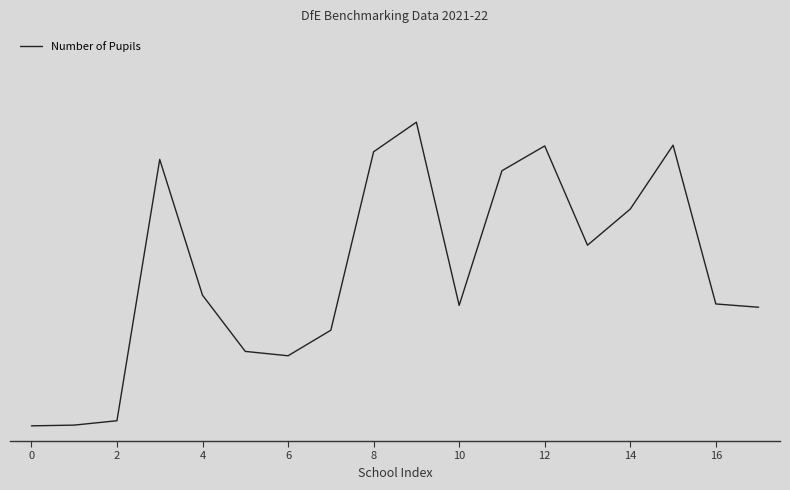

What is the sum of all values?

9.2